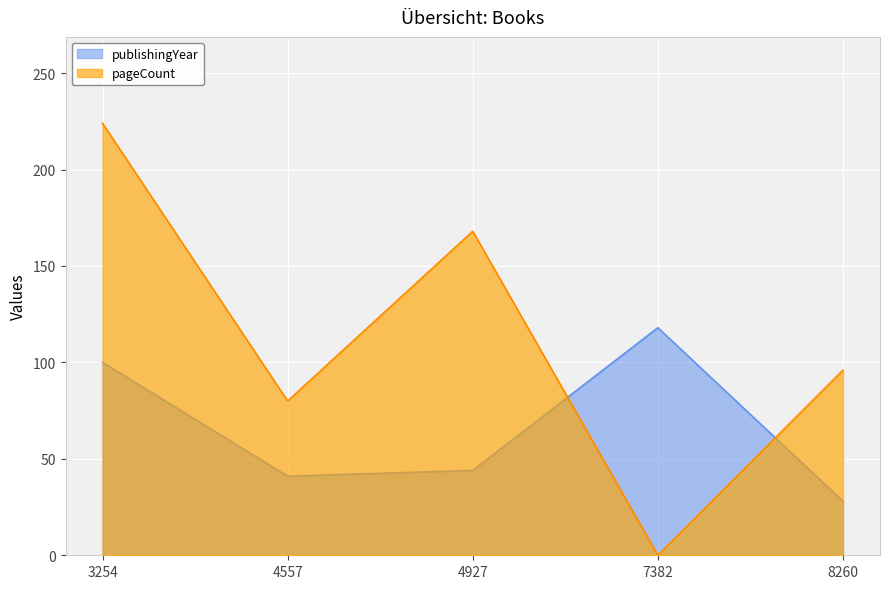

Which series has the largest range (max minus min)?

pageCount